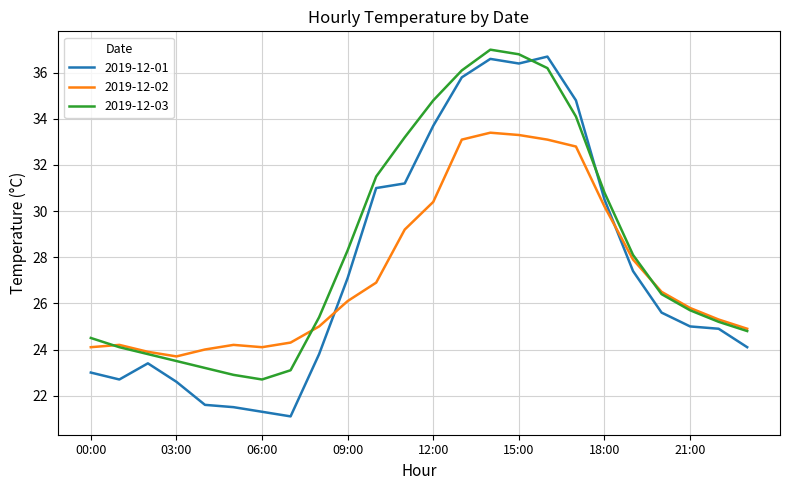

After their last crossing, which series has the higher values: 2019-12-03 or 2019-12-01?

2019-12-03